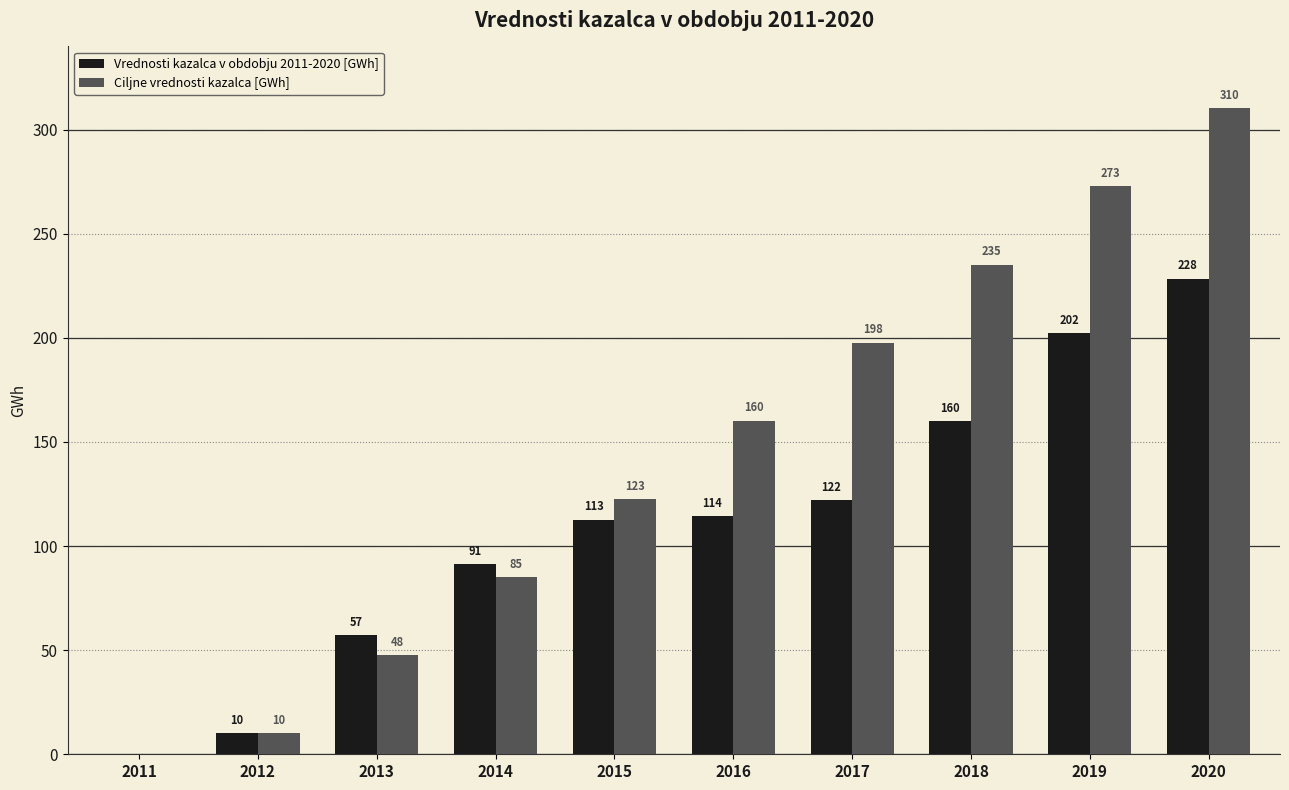

At which label does Vrednosti kazalca v obdobju 2011-2020 [GWh] first exceed 114?

2016